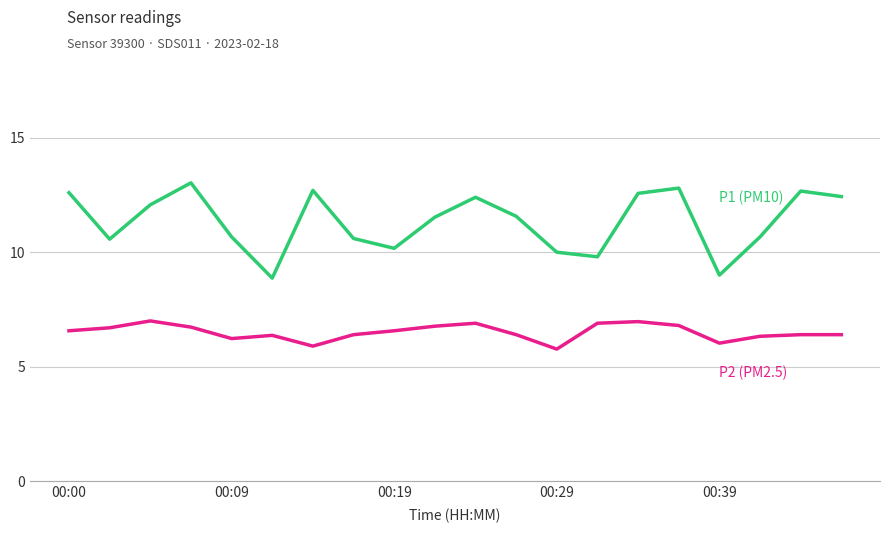

What is the greatest value displayed?

13.0